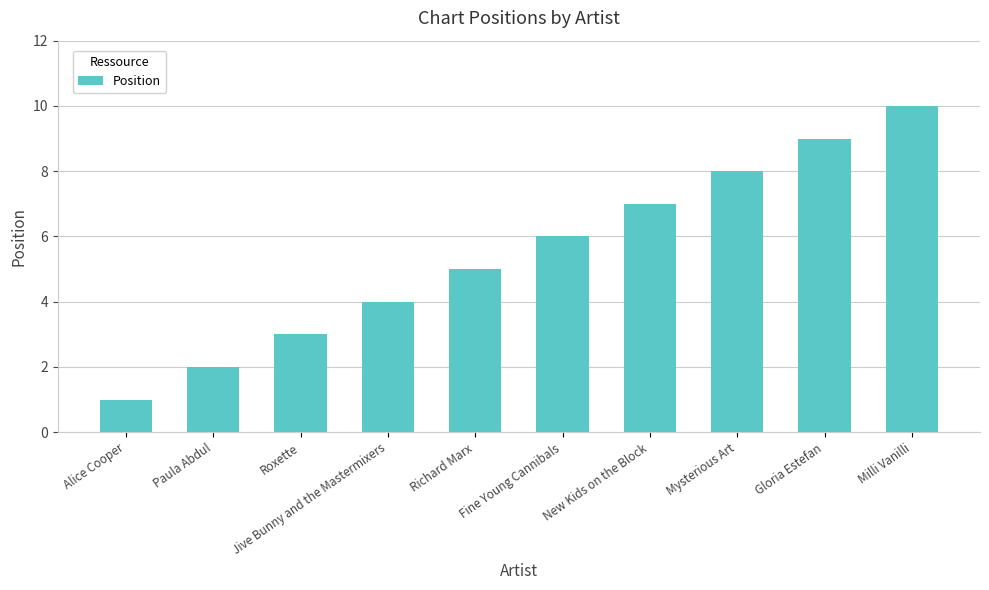

What is the label of the 2nd bar from the left?

Paula Abdul